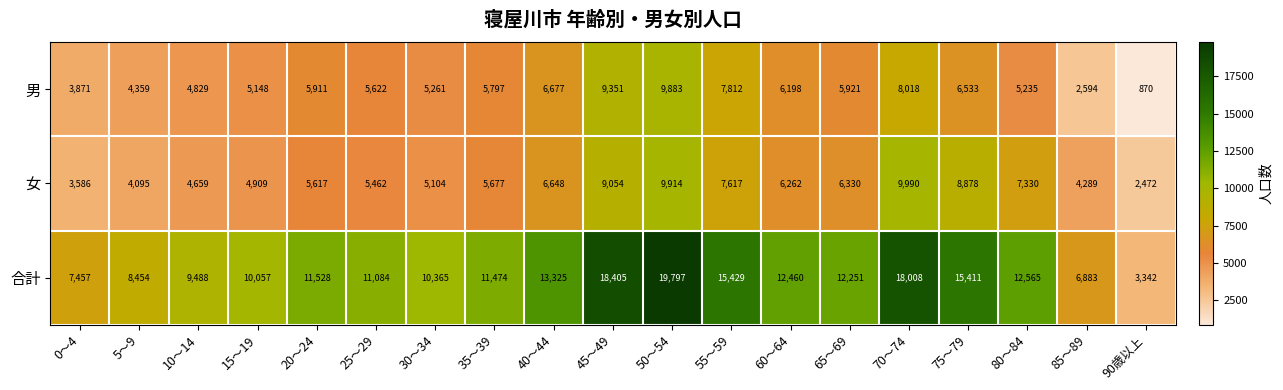

What is the difference between the highest and lowest values at 45～49?

9351